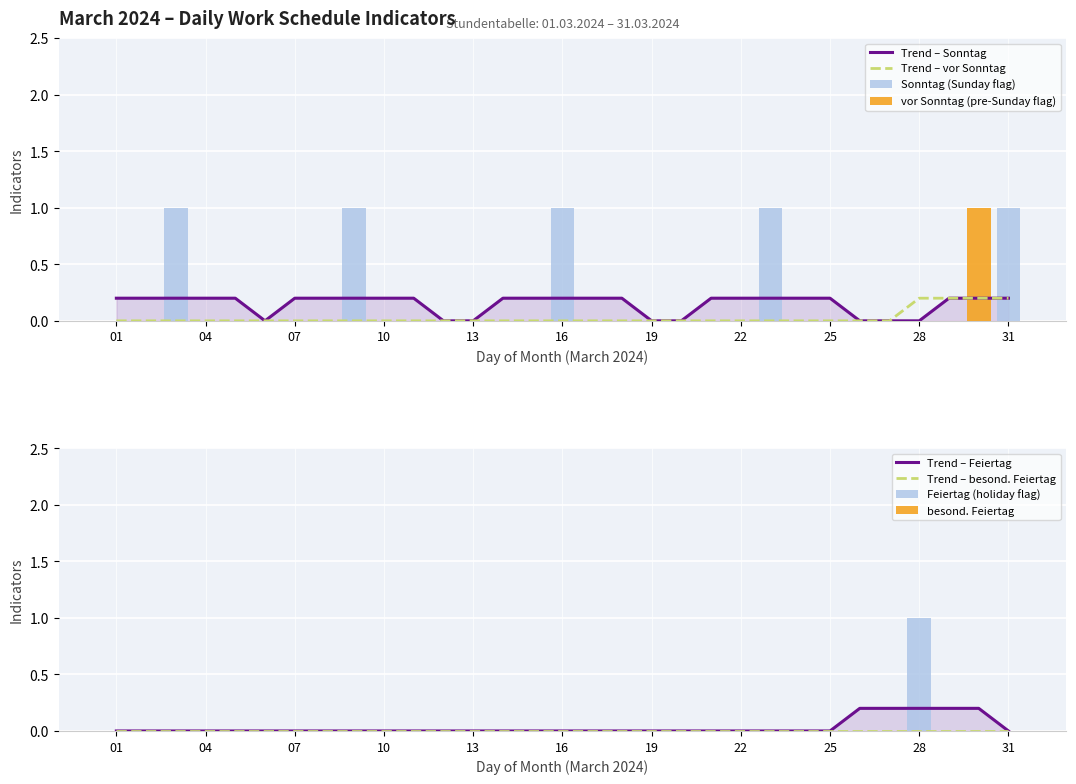

The vor_Sonntag series shows 0 at 26. True or false?

False